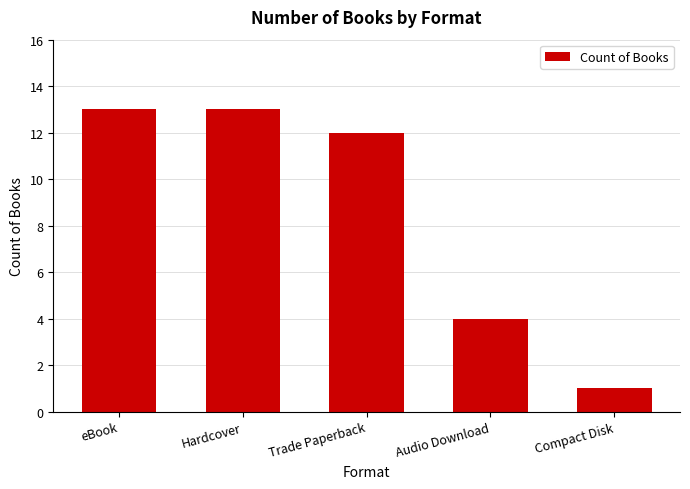

What is the difference between the maximum and minimum values?

12